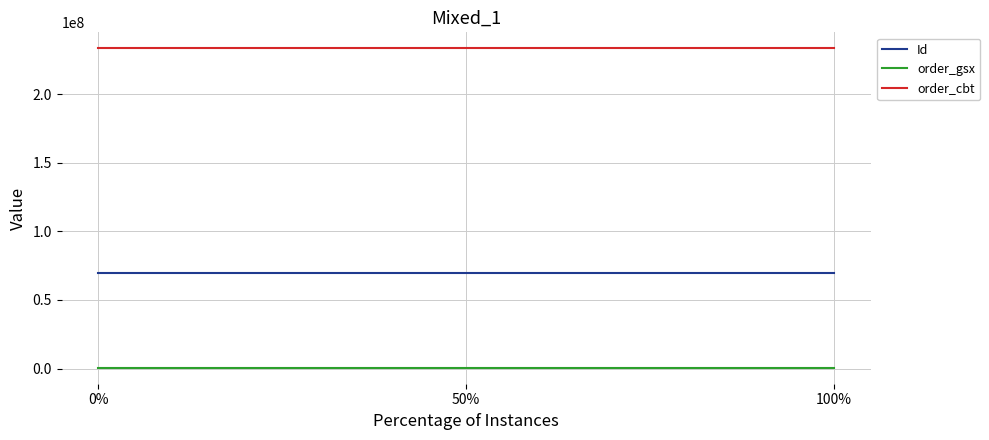

True or false: order_cbt has a value of 58970363 at 100%.

False